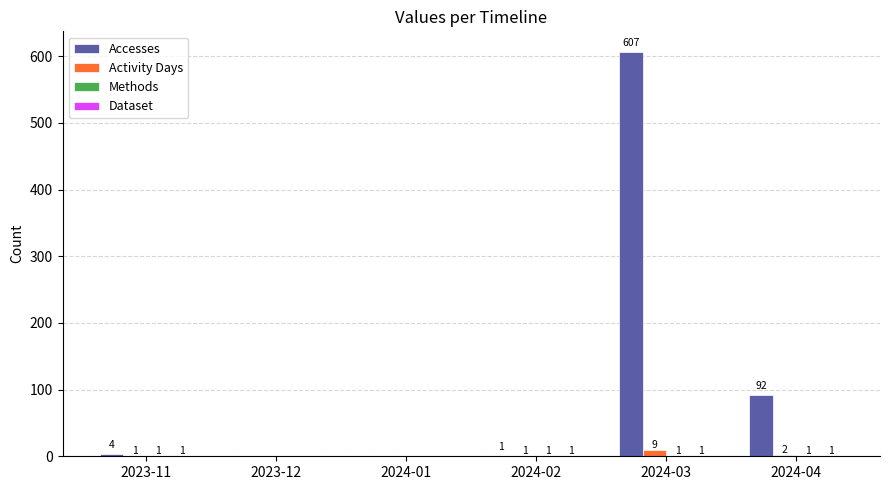

Does the chart contain stacked bars?

No